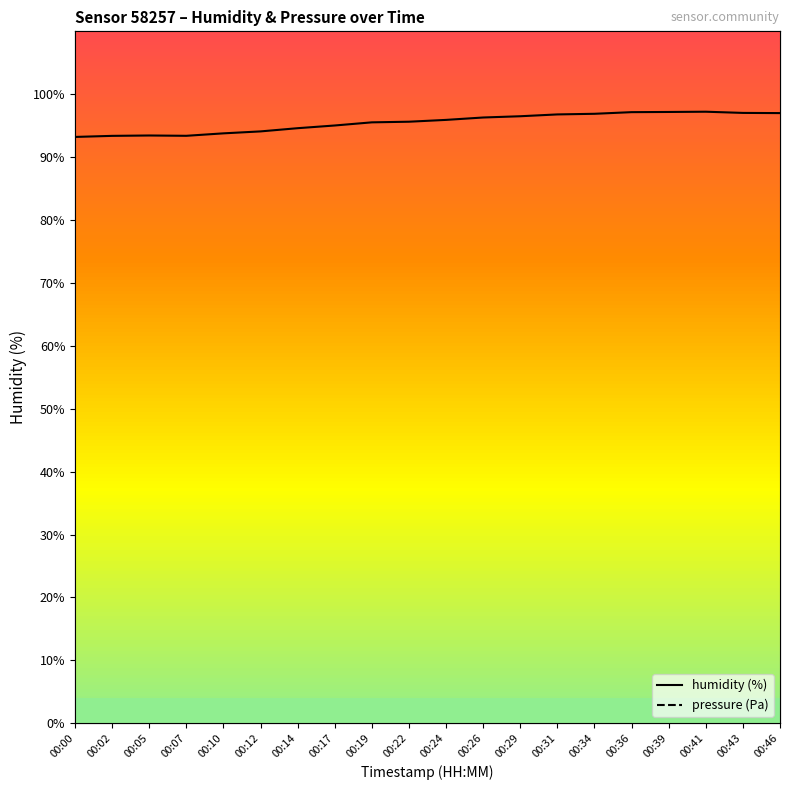

Where is the first local minimum for pressure?

00:12